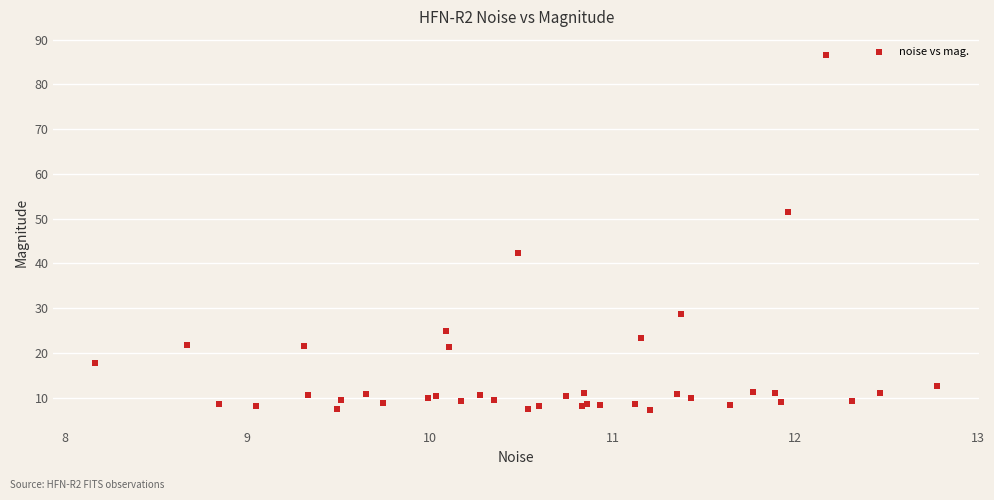

What Y value in the scatter plot is closest to 46?

42.2